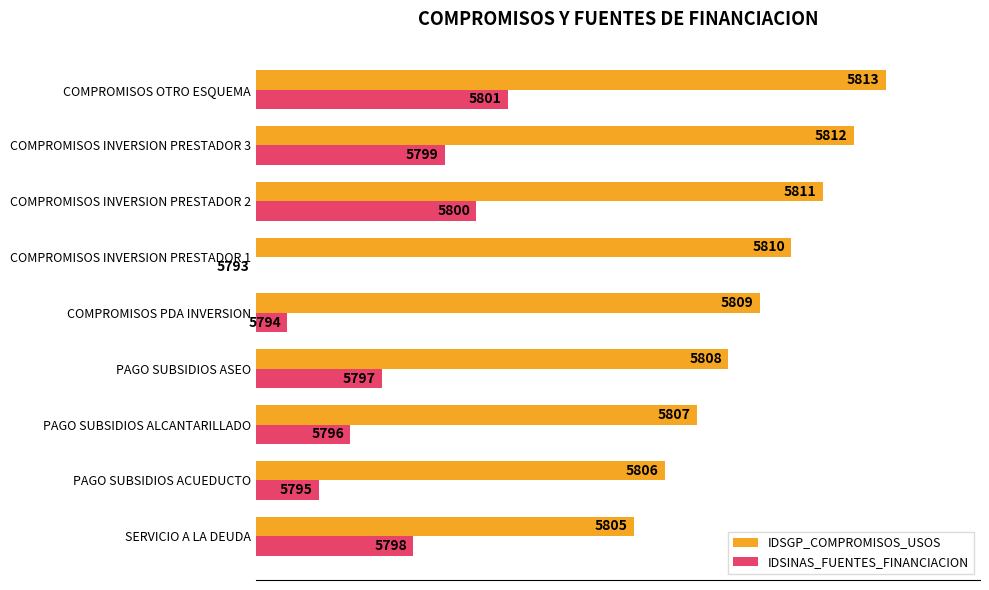

What are all the series names shown in the legend?

IDSGP_COMPROMISOS_USOS, IDSINAS_FUENTES_FINANCIACION